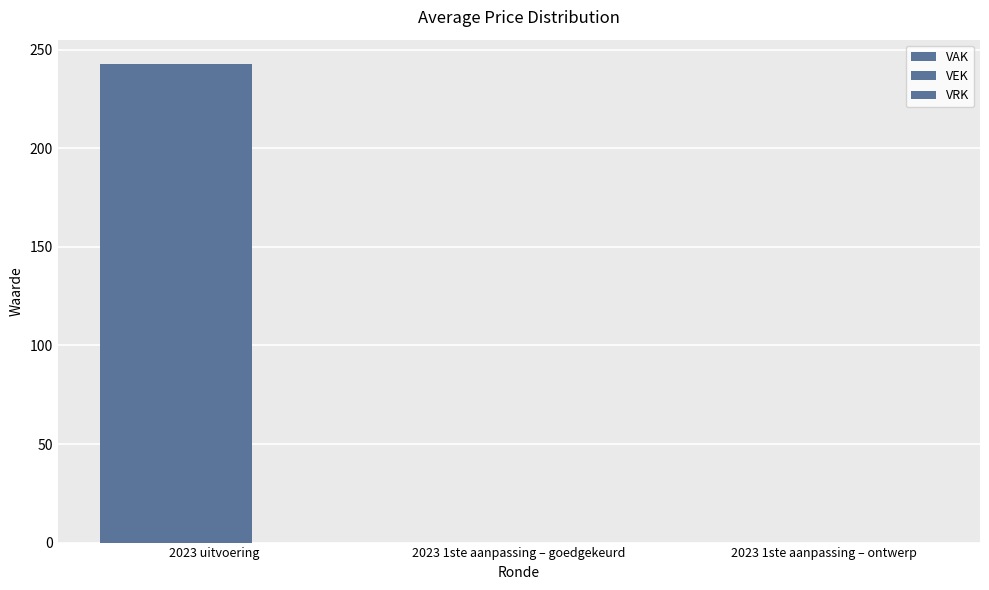

List the labels in order of VEK value, smallest first.

2023 1ste aanpassing – goedgekeurd, 2023 1ste aanpassing – ontwerp, 2023 uitvoering